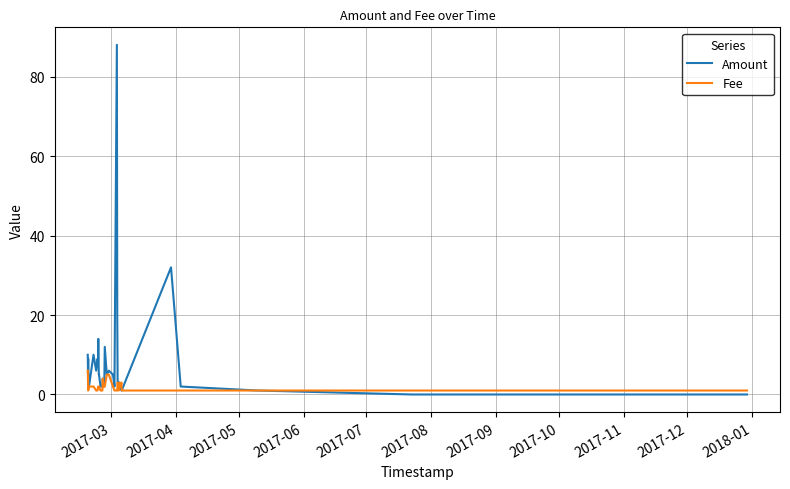

Does the chart have visible grid lines?

Yes